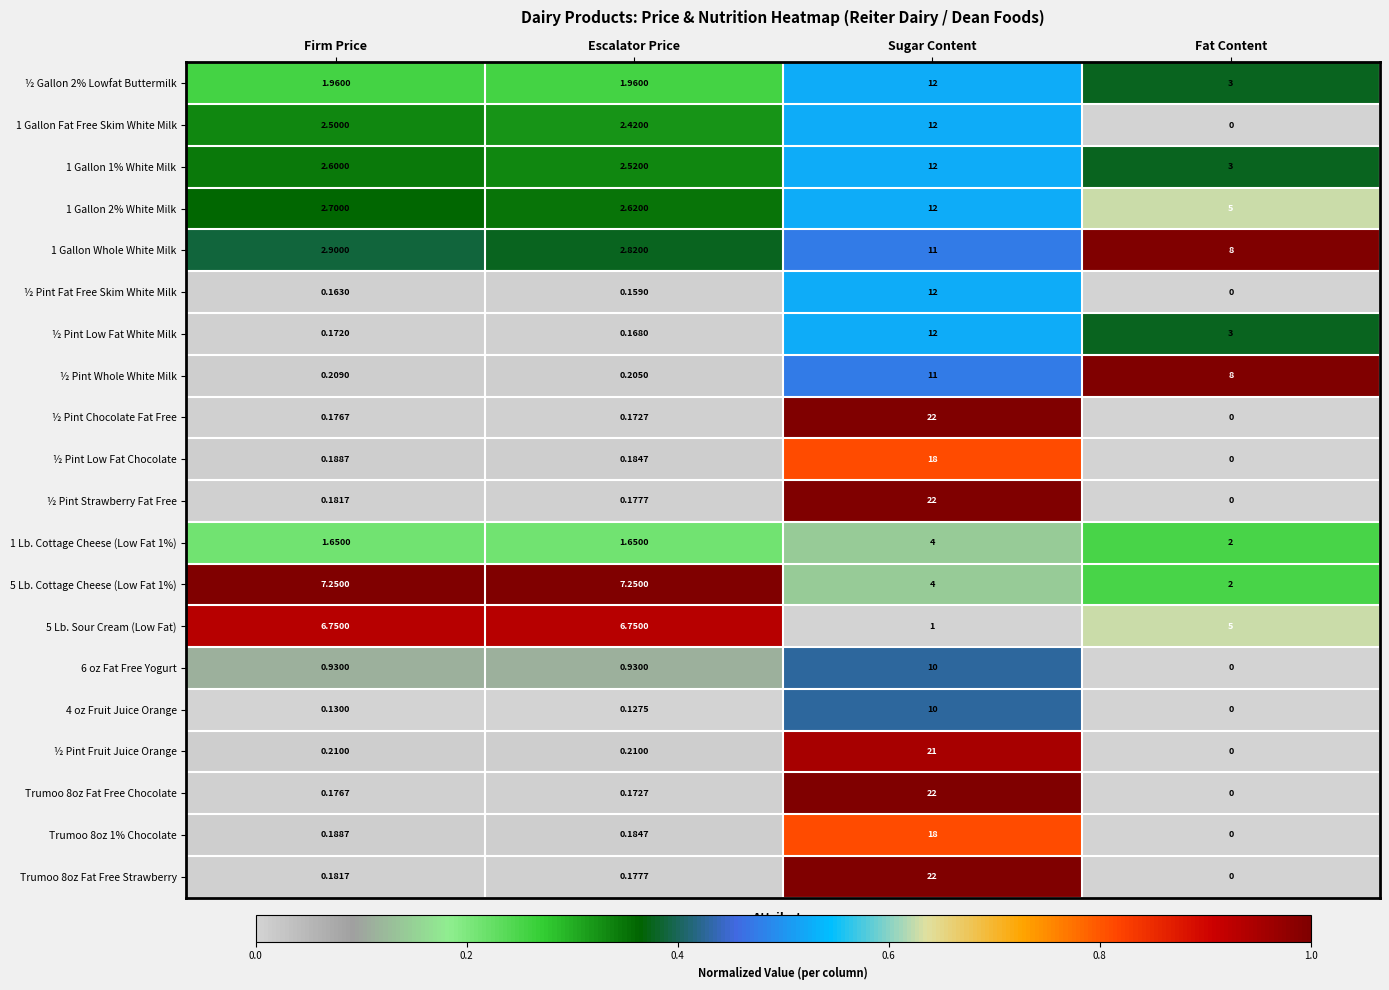

Which category has the lowest value across all series?

Fat Content